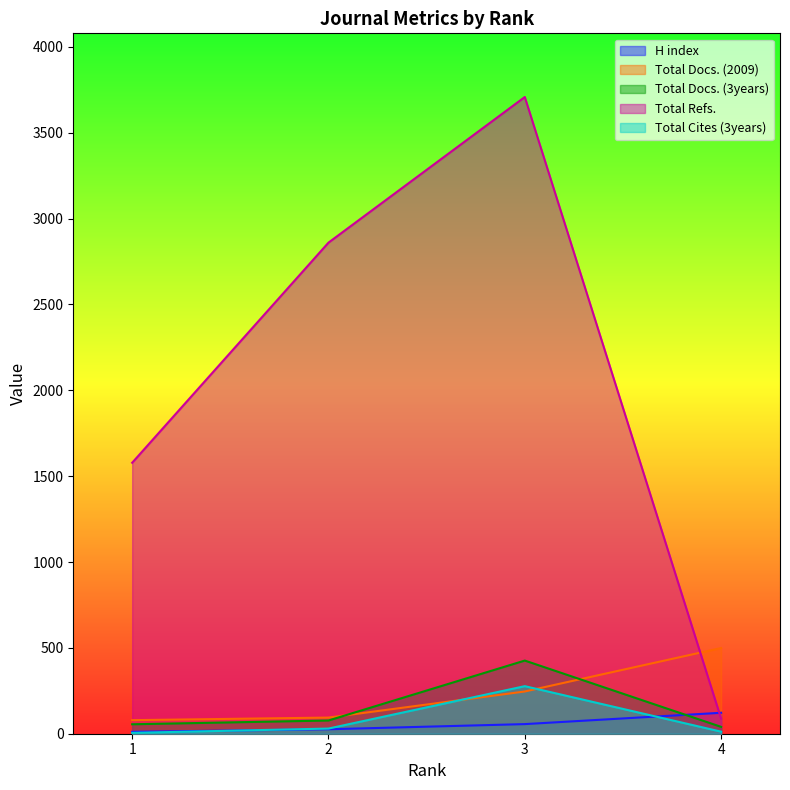

Reading left to right, extract all data points from this chart.

H index: 1=11	2=26	3=56	4=122
Total Docs. (2009): 1=79	2=94	3=246	4=499
Total Docs. (3years): 1=55	2=77	3=426	4=40
Total Refs.: 1=1578	2=2860	3=3708	4=88
Total Cites (3years): 1=5	2=30	3=277	4=12